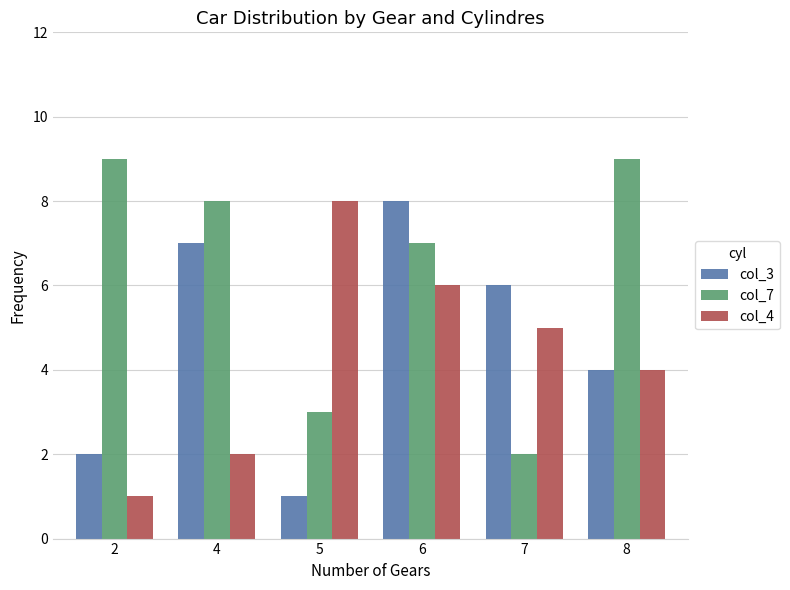

How many bars are there in each group?

3